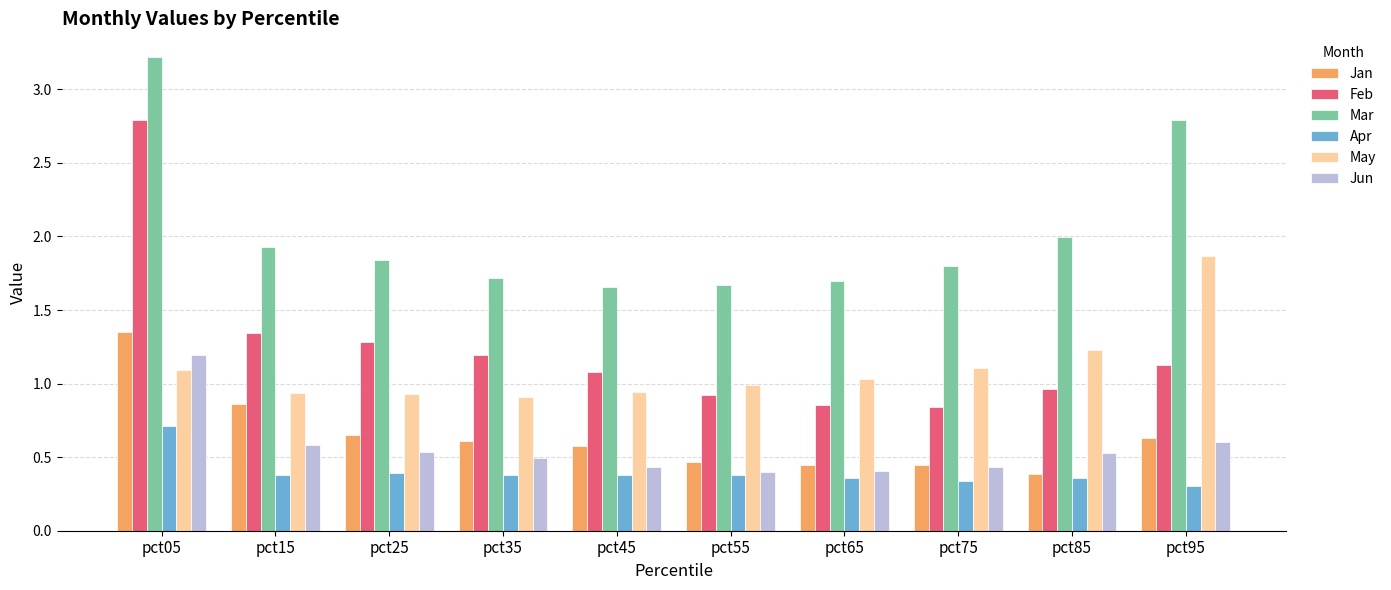

True or false: Mar has a value of 2.0 at pct85.

True